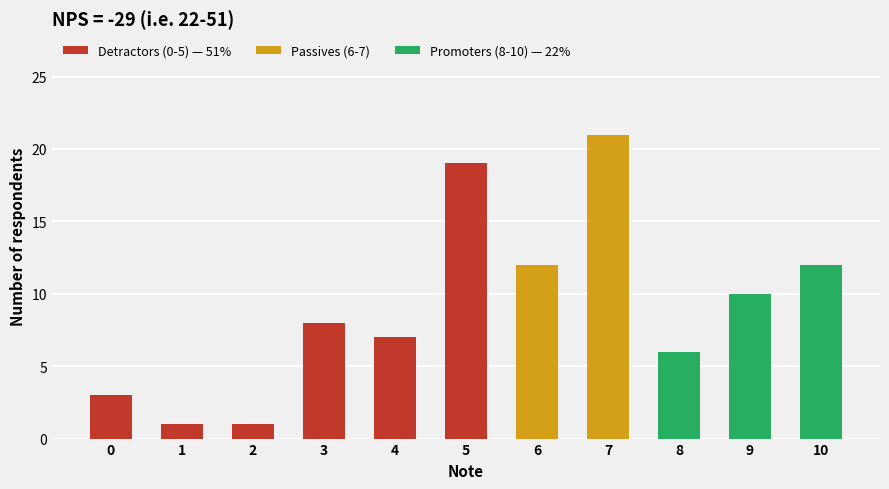

What is the value of the 10th bar from the left?

10